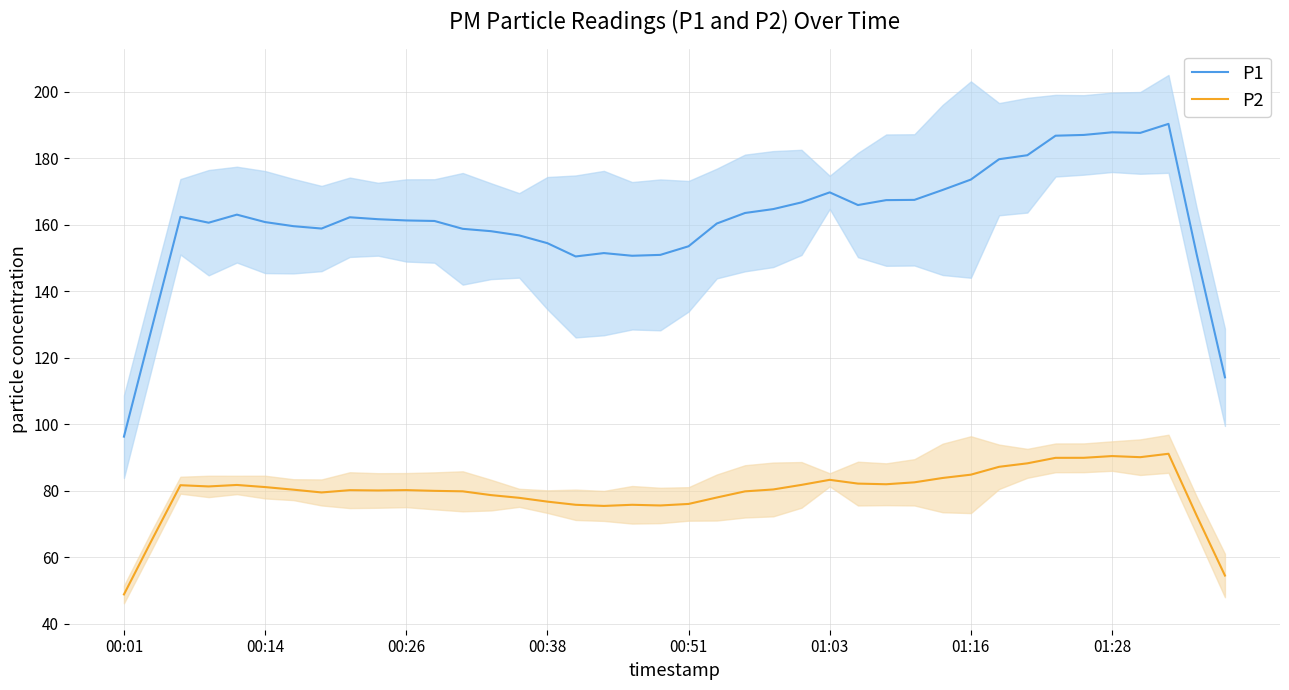

What is the sum of the P2 values at 37 and 9?

171.1